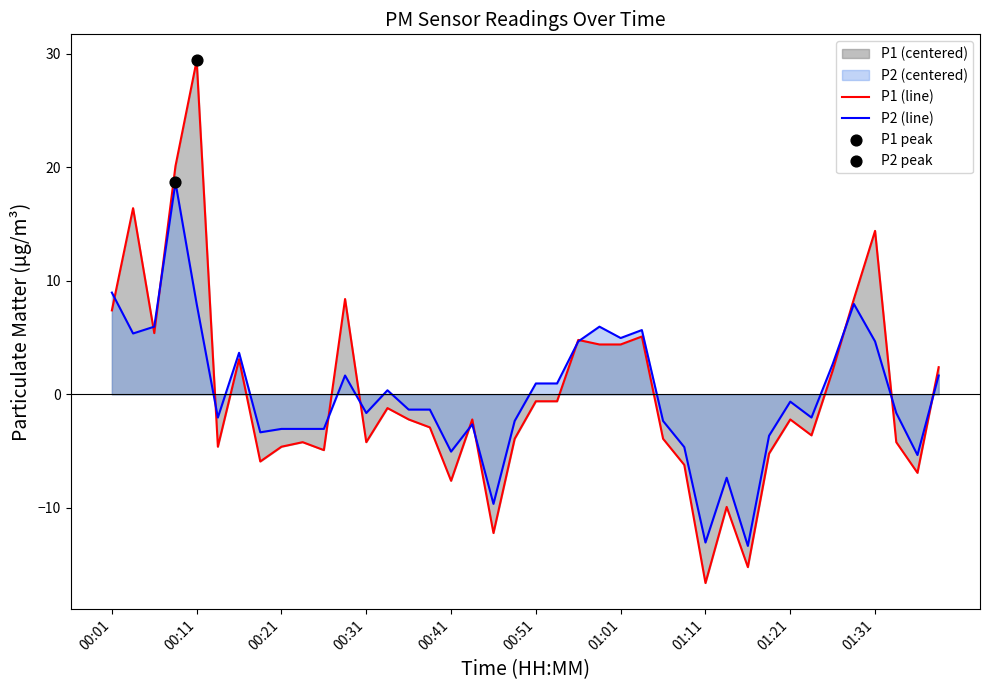

At 01:11, list the series in order from largest to smallest.

P2 (line), P1 (line)